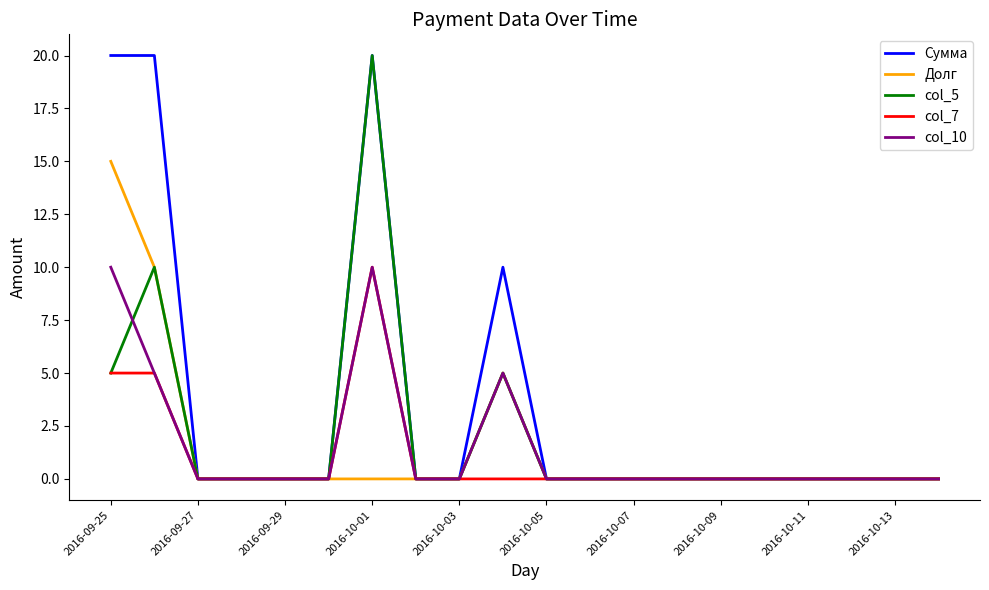

Reading left to right, extract all data points from this chart.

Сумма: 20	20	0	0	0	0	20	0	0	10	0	0	0	0	0	0	0	0	0	0
Долг: 15	10	0	0	0	0	0	0	0	5	0	0	0	0	0	0	0	0	0	0
col_5: 5	10	0	0	0	0	20	0	0	5	0	0	0	0	0	0	0	0	0	0
col_7: 5	5	0	0	0	0	10	0	0	0	0	0	0	0	0	0	0	0	0	0
col_10: 10	5	0	0	0	0	10	0	0	5	0	0	0	0	0	0	0	0	0	0